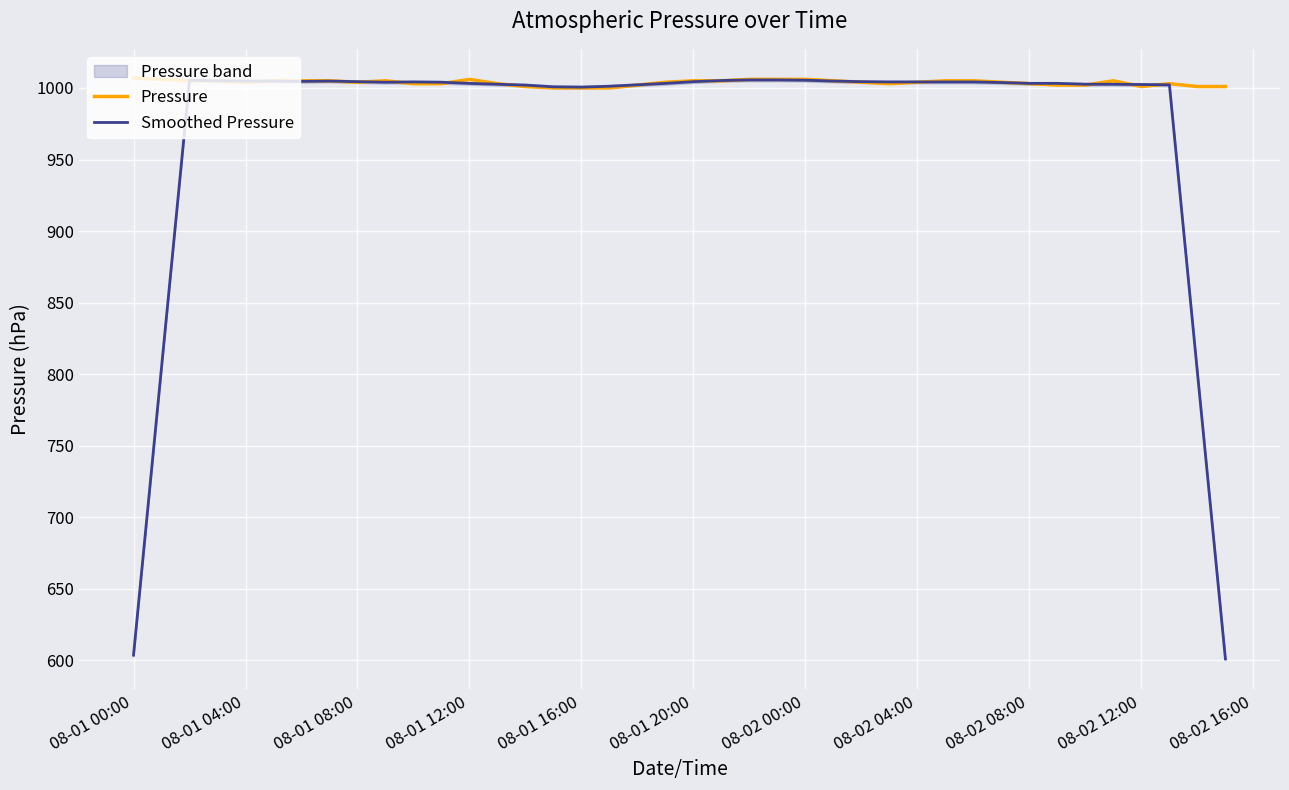

The value of Pressure at 08-01 00:00 is 1007.0. True or false?

True